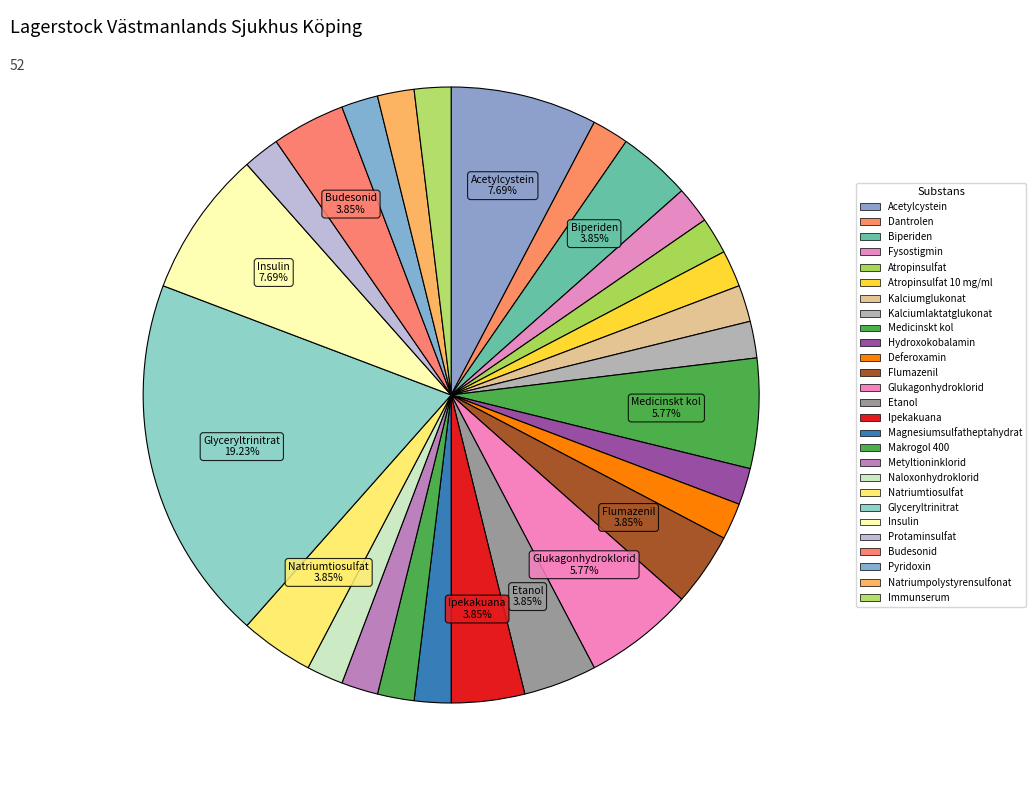

Is there any slice that represents more than half of the pie?

No